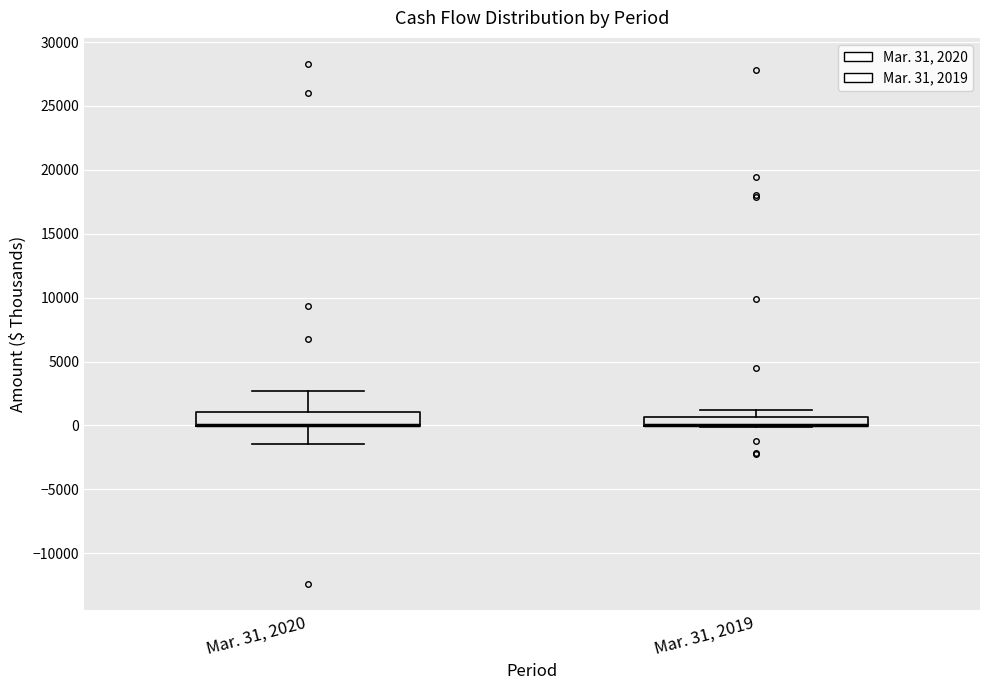

Where is the lower edge of the box for Mar. 31, 2020 on the y-axis? The values are not printed on the chart, so give them approximately, as read against the axis.

0